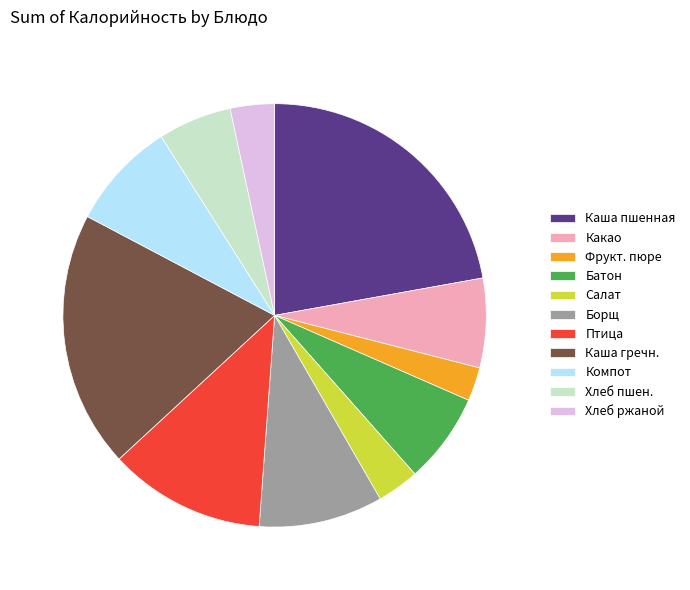

True or false: Каша пшенная accounts for 14% of the total.

False